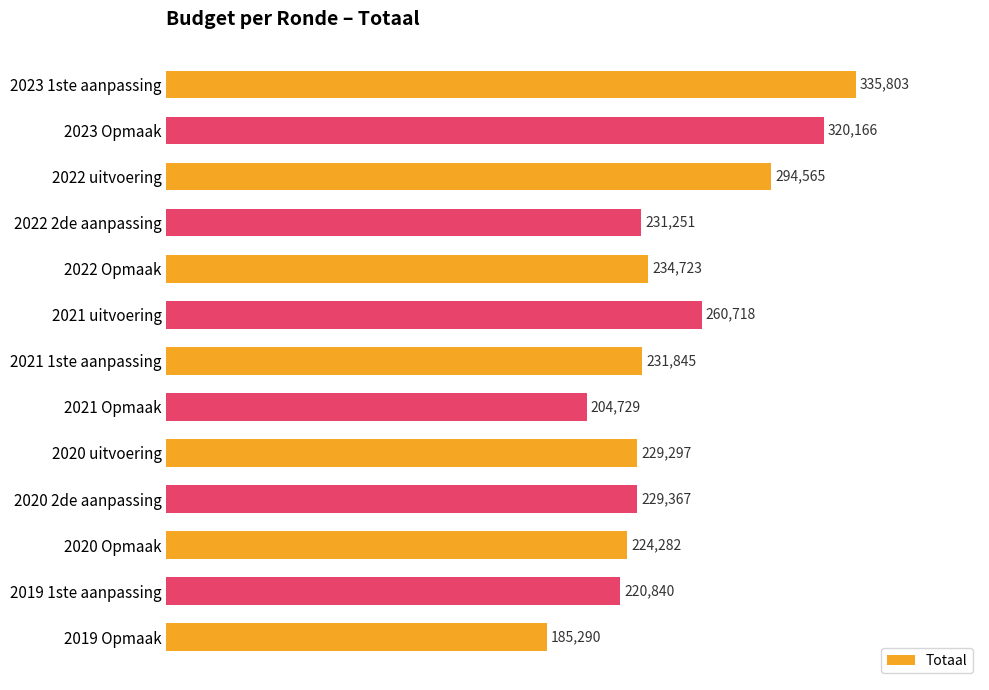

The chart shows a value of 466468 at 2021 uitvoering. True or false?

False